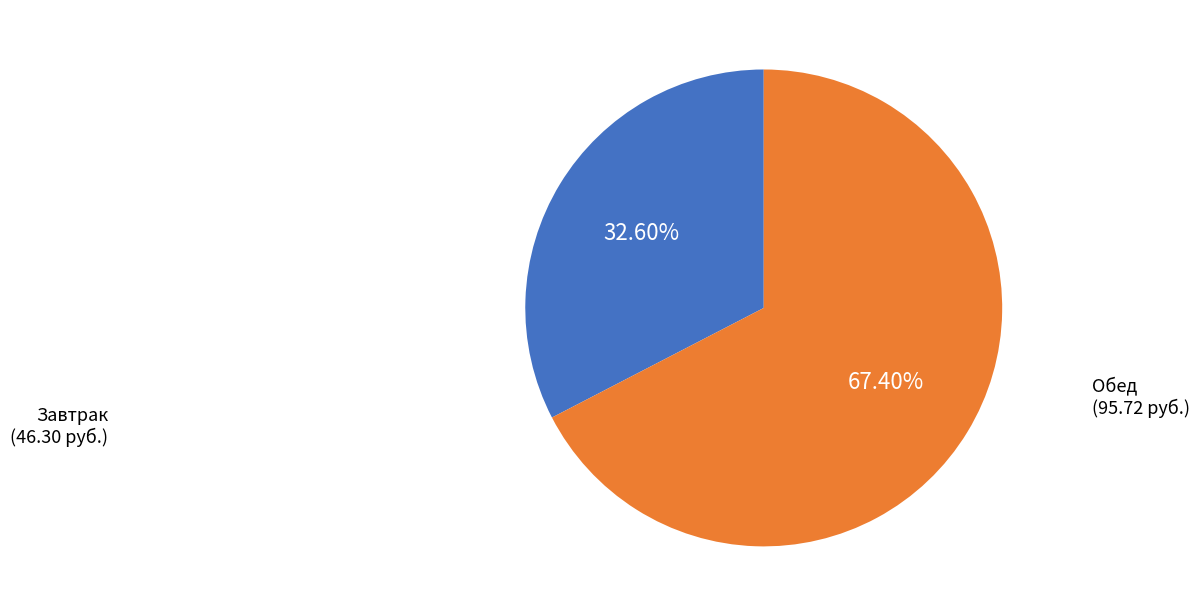

Is there a majority slice in this chart?

Yes